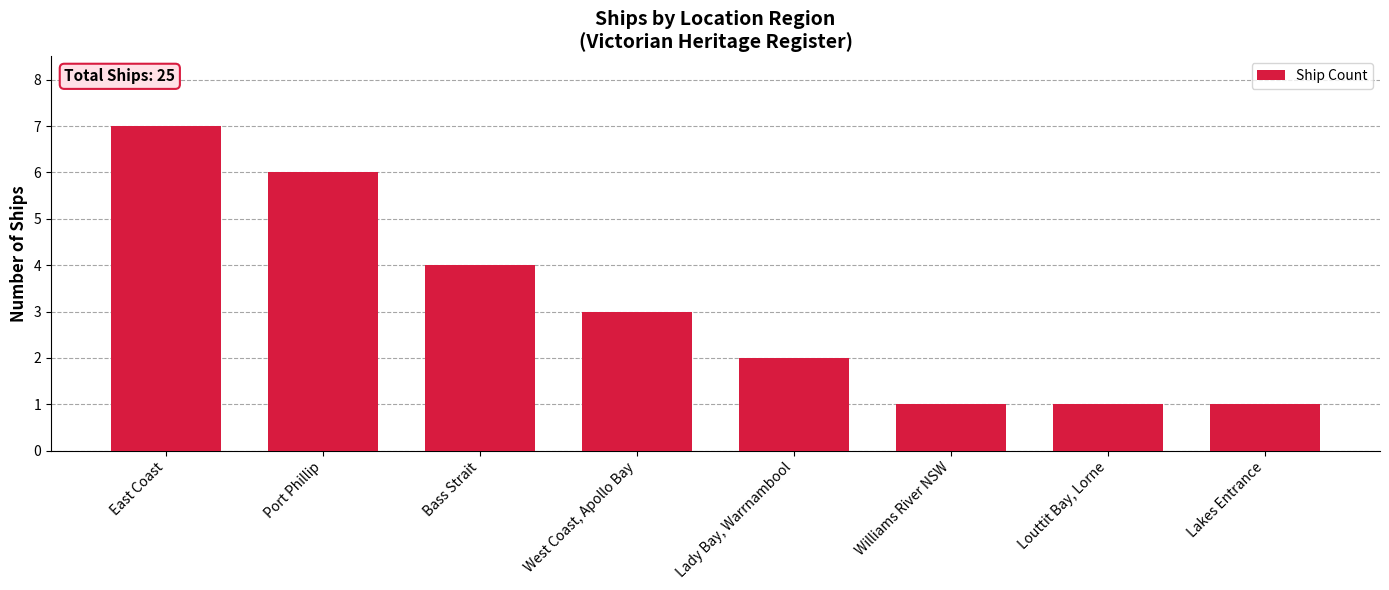

Between East Coast and Louttit Bay, Lorne, which is larger?

East Coast